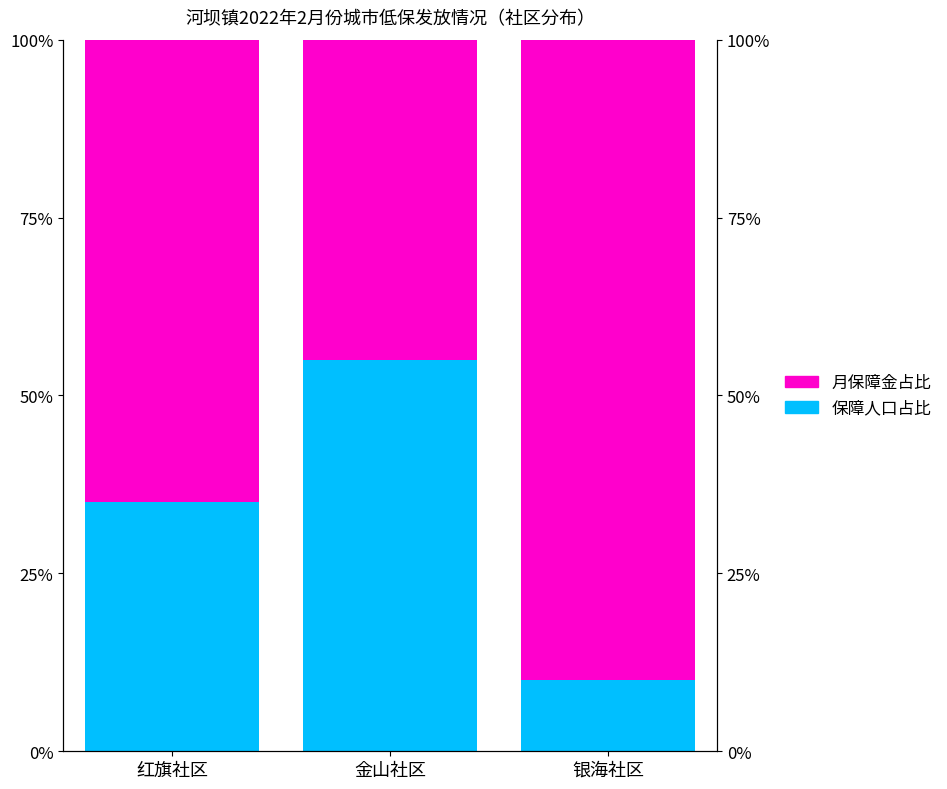

Reading left to right, what are all the values shown in this chart?

保障人口占比 (蓝): 35.0	55.0	10.0
月保障金占比 (粉): 65.0	45.0	90.0